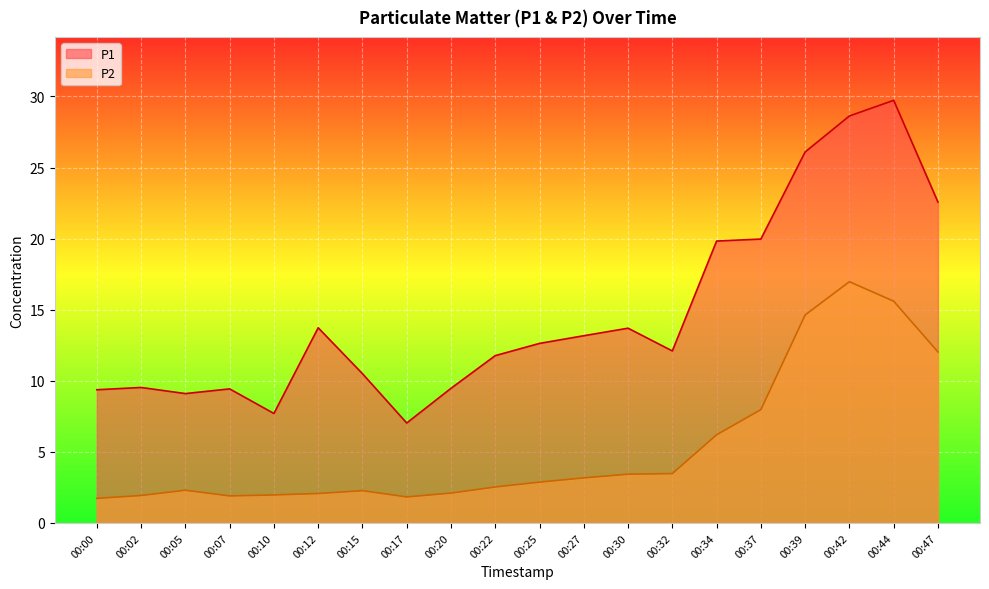

Is the value of P2 at 00:22 greater than the value of P1 at 00:27?

No